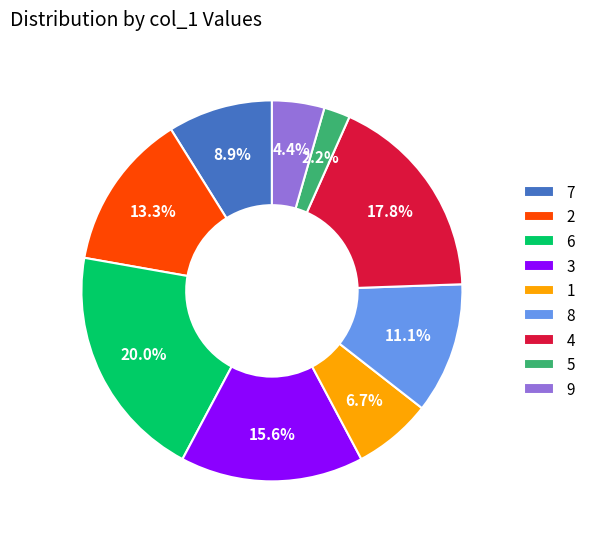

To the nearest percent, what percentage of the pie is 2?

13%